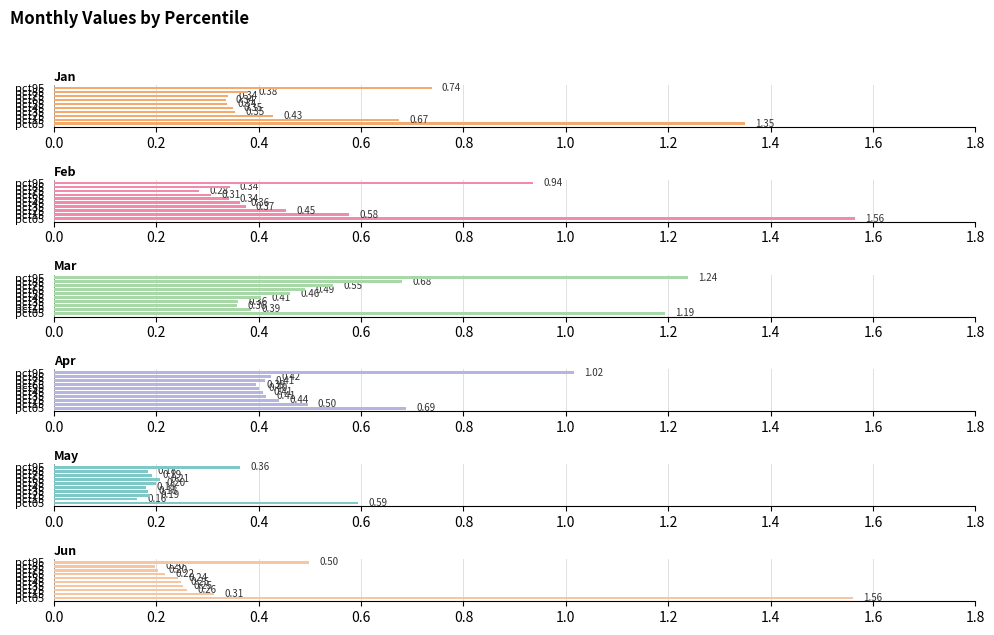

Are the bars horizontal?

Yes